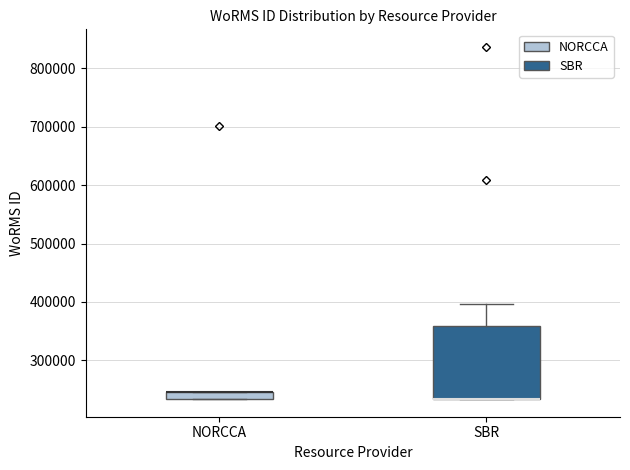

Where is the lower edge of the box for NORCCA on the y-axis? The values are not printed on the chart, so give them approximately, as read against the axis.

230000